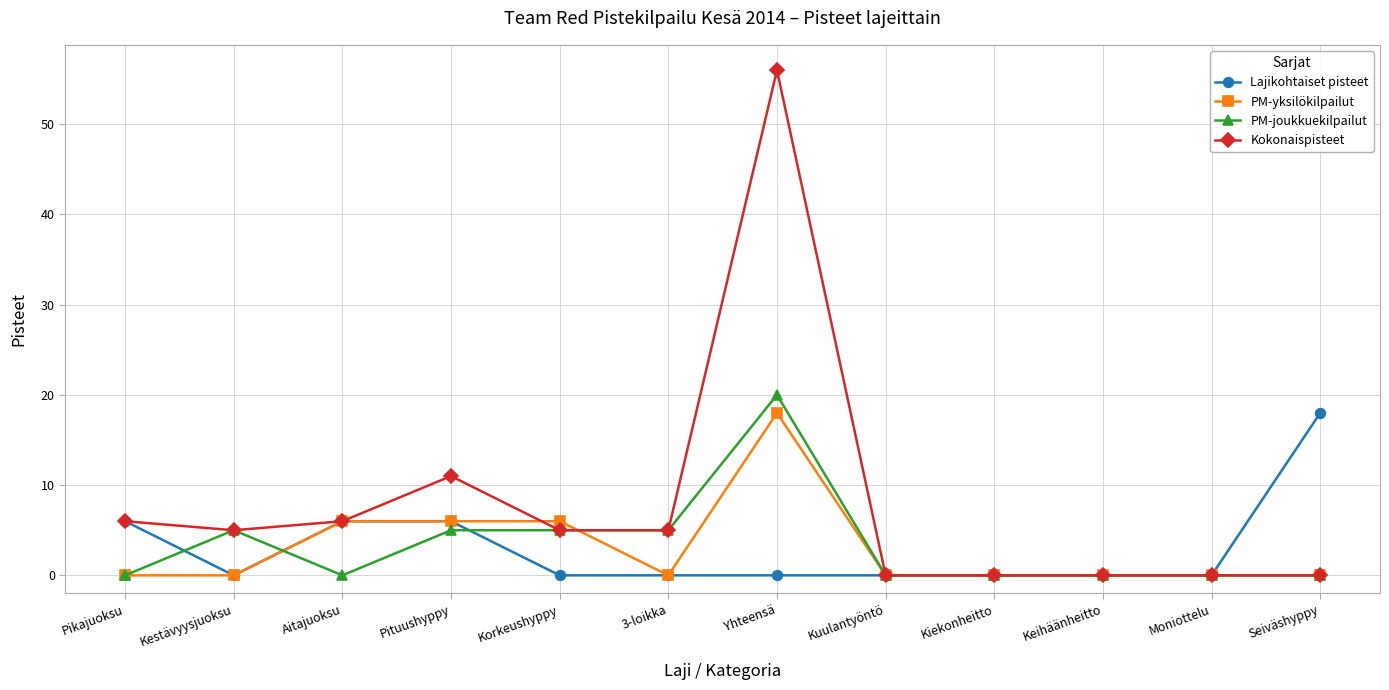

At which category does PM-joukkuekilpailut reach its first local peak?

Kestävyysjuoksu